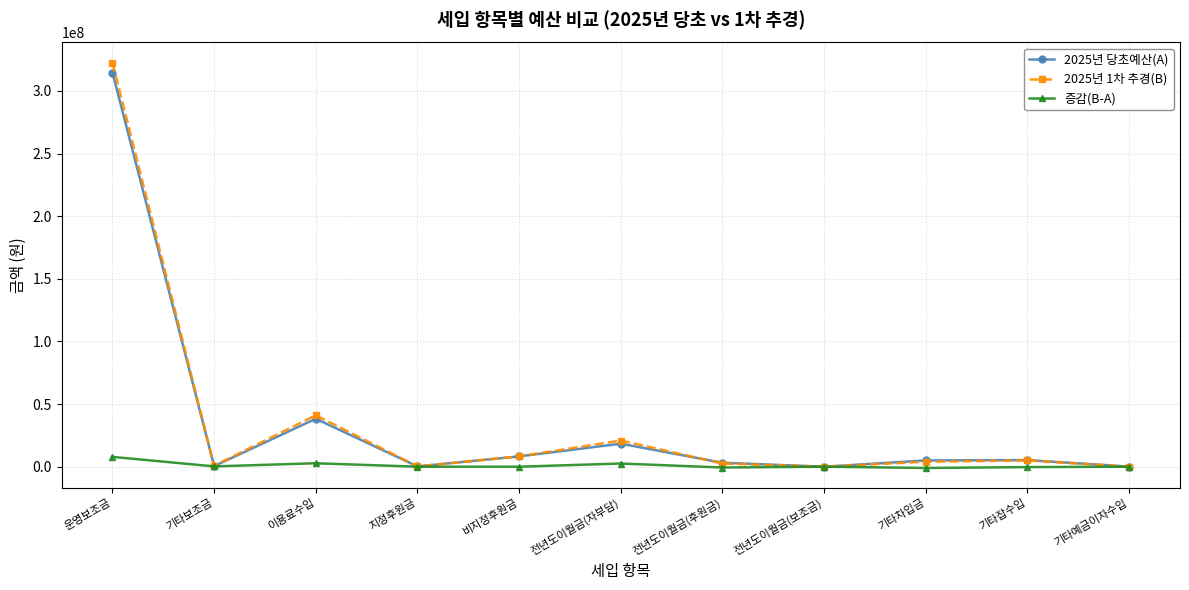

What is the value of the 2025년 1차 추경(B) point at the 6th from the left?

20919766